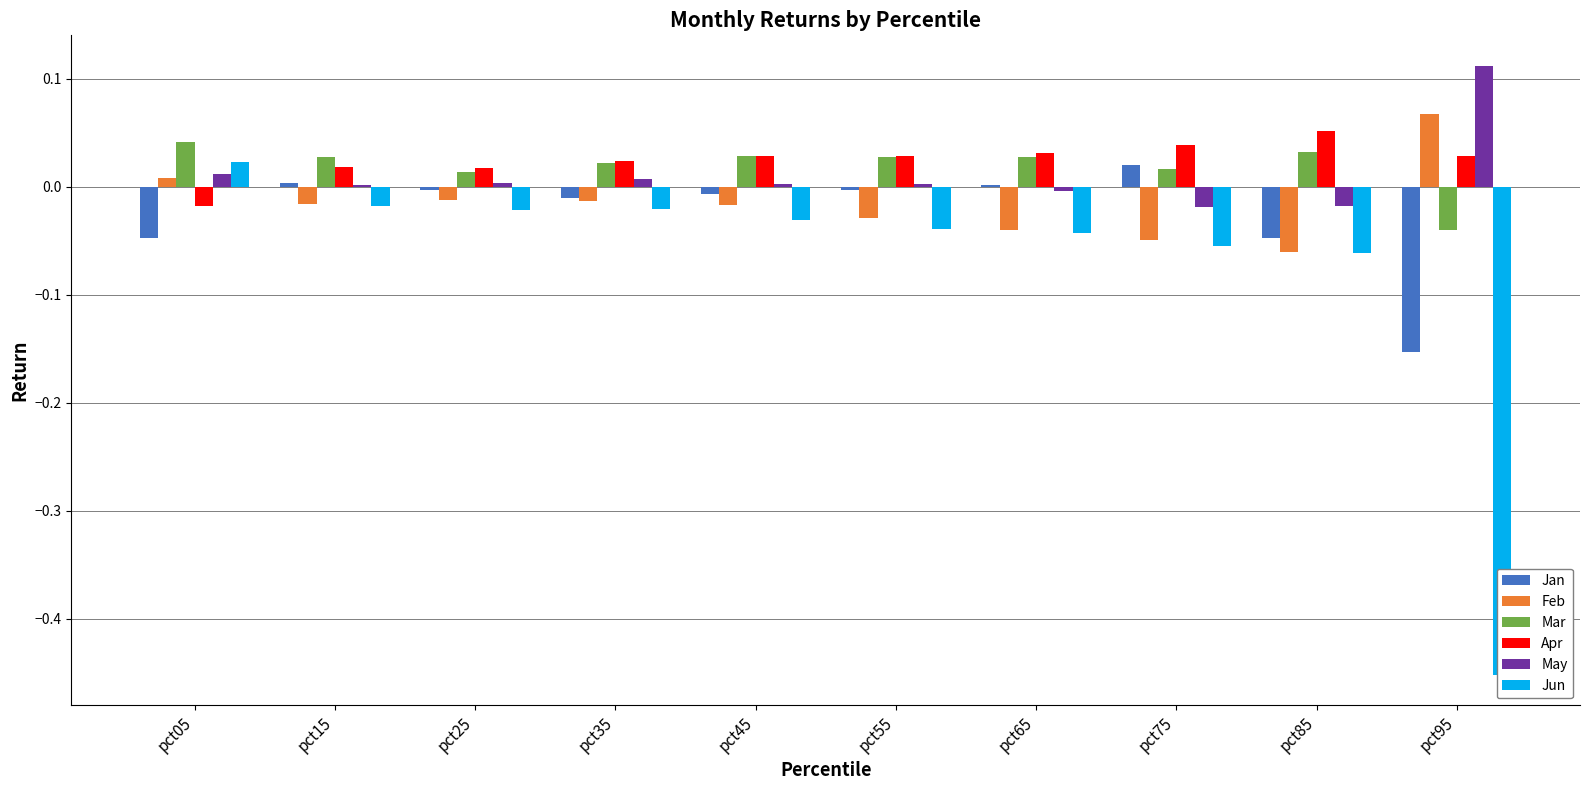

How many bars are there in each group?

6